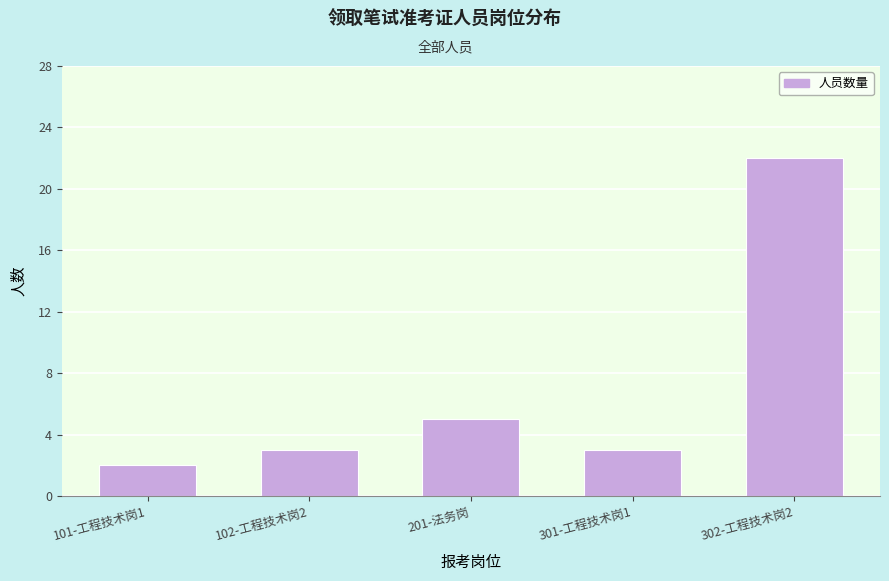

Reading left to right, list all the values displayed in this chart.

101-工程技术岗1=2	102-工程技术岗2=3	201-法务岗=5	301-工程技术岗1=3	302-工程技术岗2=22